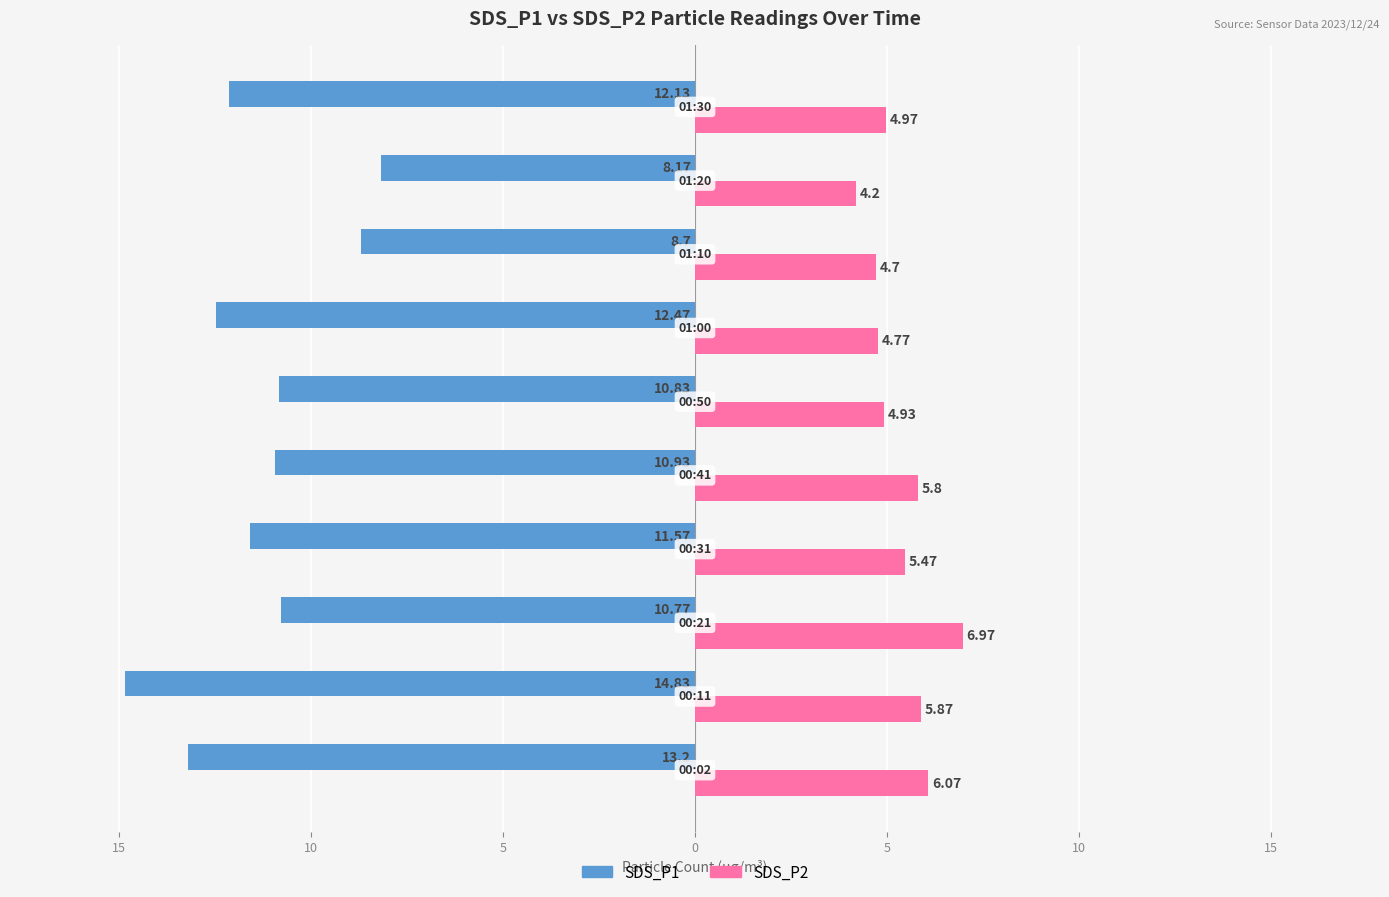

What are all the series names shown in the legend?

SDS_P1, SDS_P2